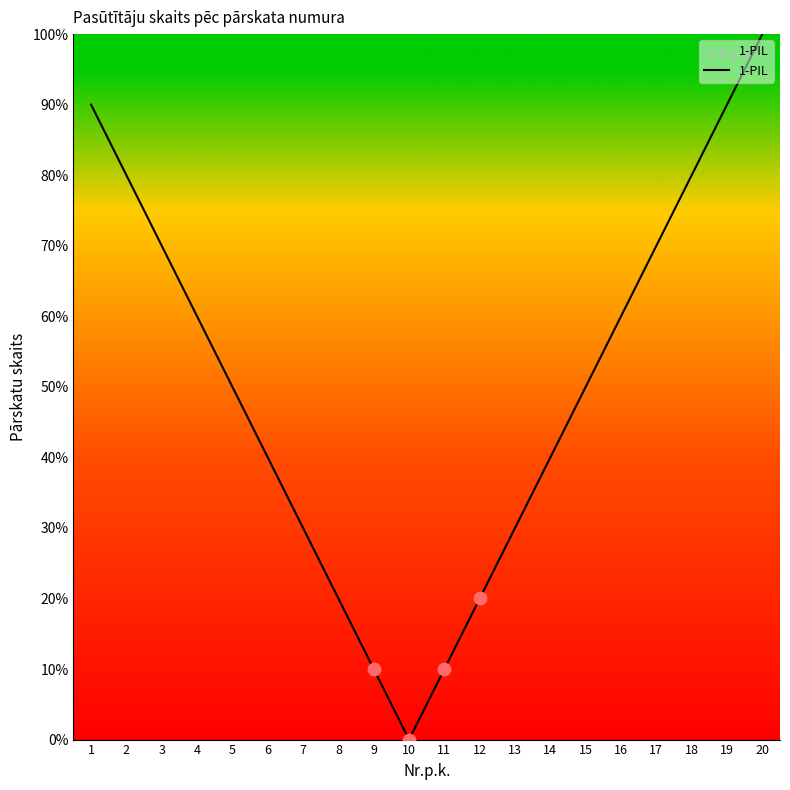

Between 14 and 12, which is larger?

14